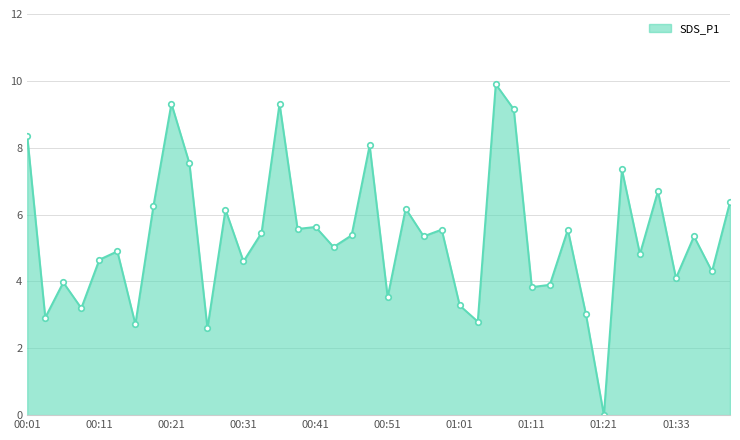

Count the number of categories in the chart.

40